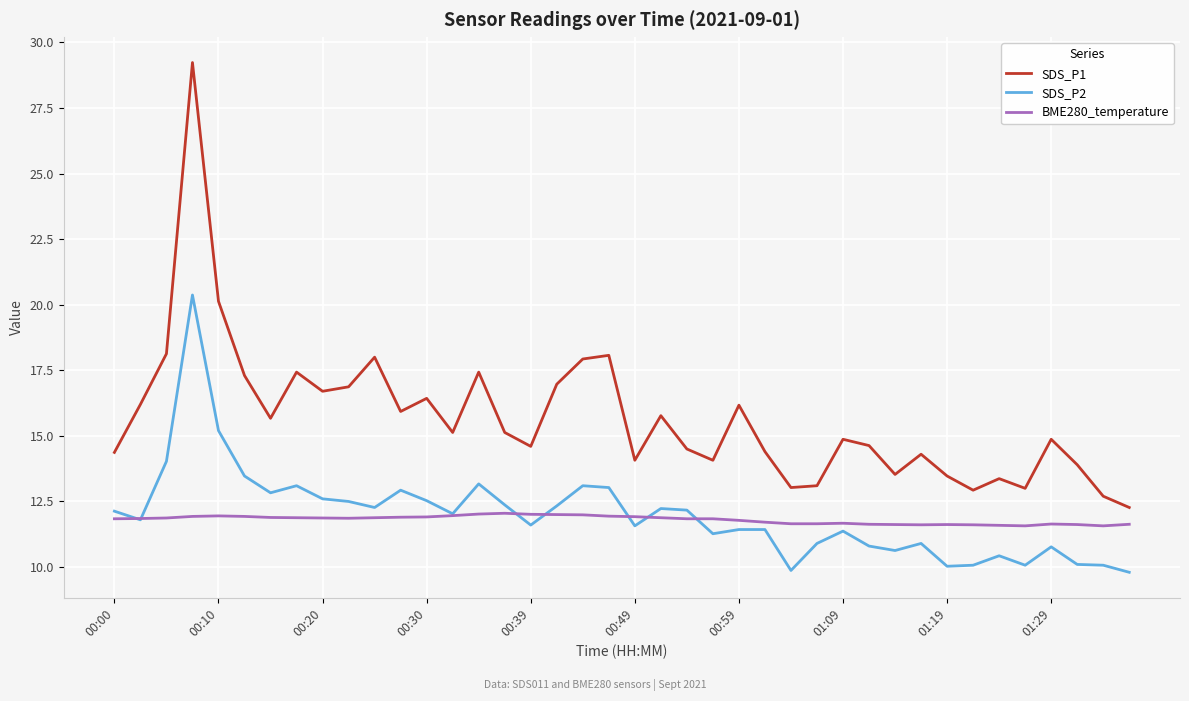

How many lines are shown in the chart?

3